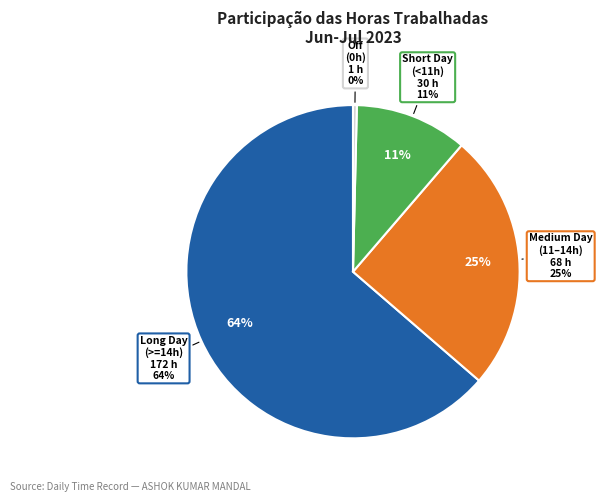

True or false: Sat 1 accounts for 1% of the total.

False